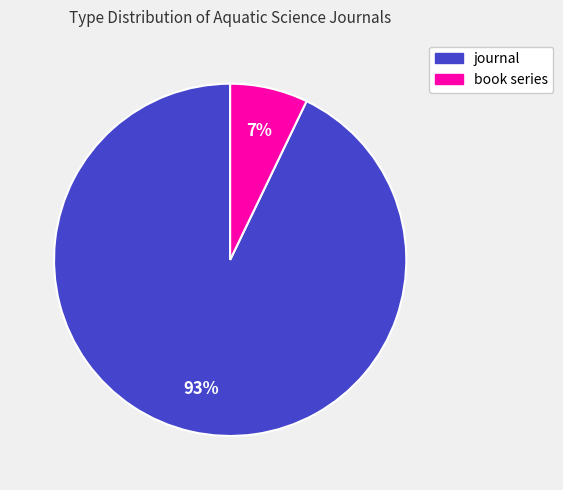

Combined, do journal and book series account for over 50%?

Yes